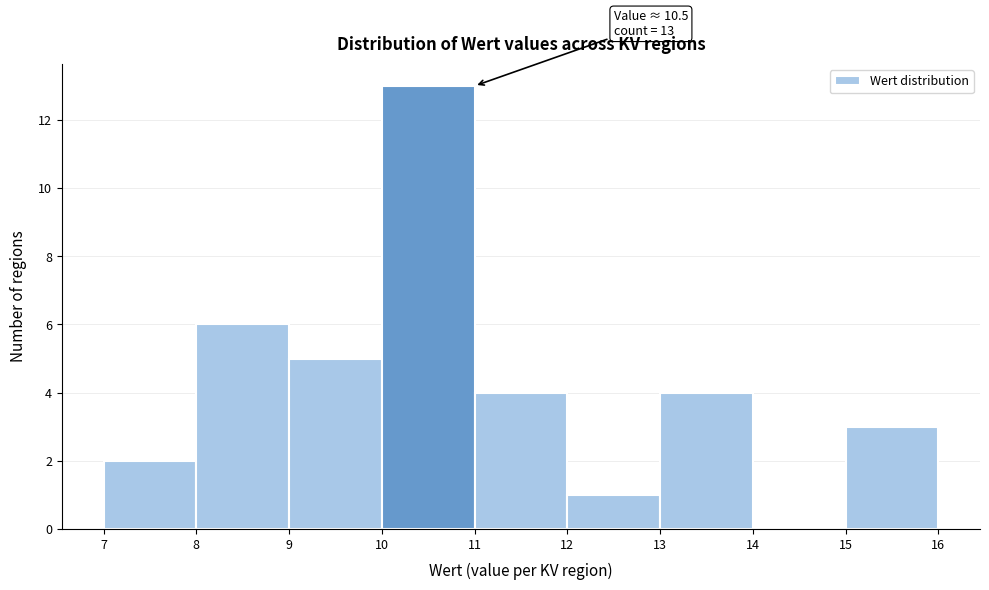

Which range on the x-axis has the tallest bar?

10 to 11